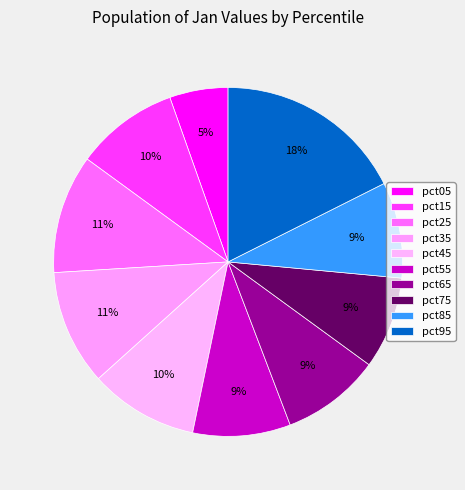

How many segments does this pie chart have?

10